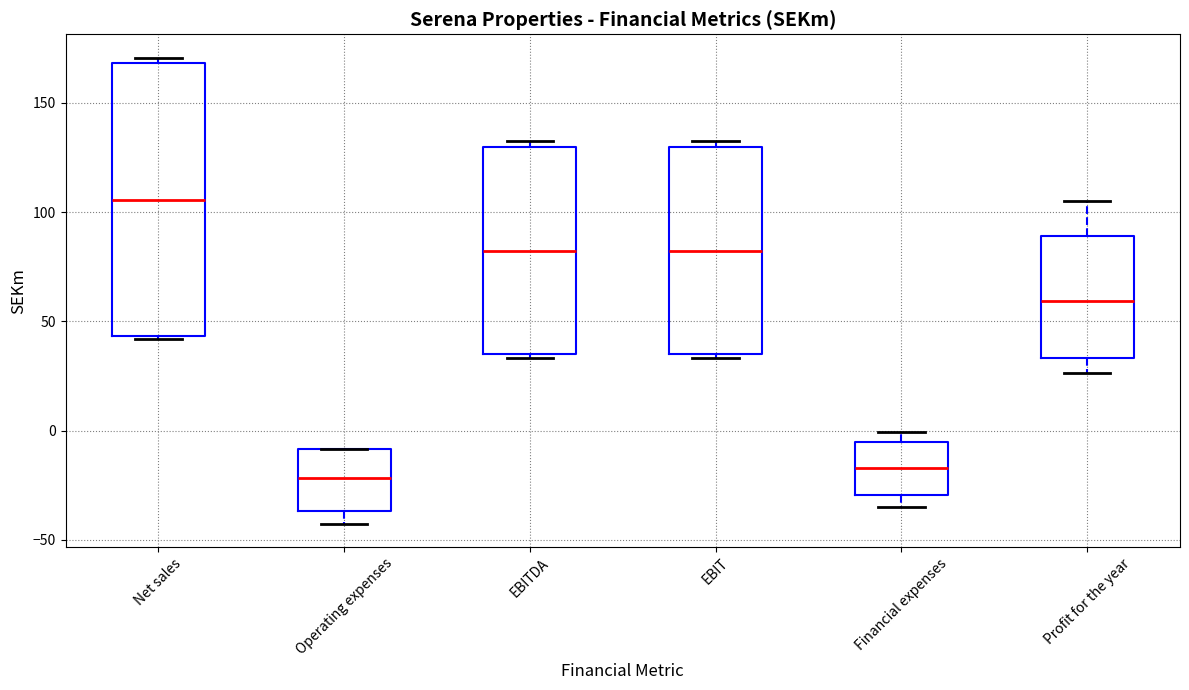

Reading left to right, transcribe this box plot: for each box, give where its median line is, the range the box spans, and where its two whiskers end, as read against the y-axis. The values are not printed on the chart, so give them approximately, as read against the axis.

Net sales: median 105, box 45 to 170, whiskers 40 to 170 (just above the box's upper edge)
Operating expenses: median -20, box -35 to -10, whiskers -45 to -10
EBITDA: median 80, box 35 to 130, whiskers 35 (just below the box's lower edge) to 135
EBIT: median 80, box 35 to 130, whiskers 35 (just below the box's lower edge) to 135
Financial expenses: median -15, box -30 to -5, whiskers -35 to 0
Profit for the year: median 60, box 35 to 90, whiskers 25 to 105